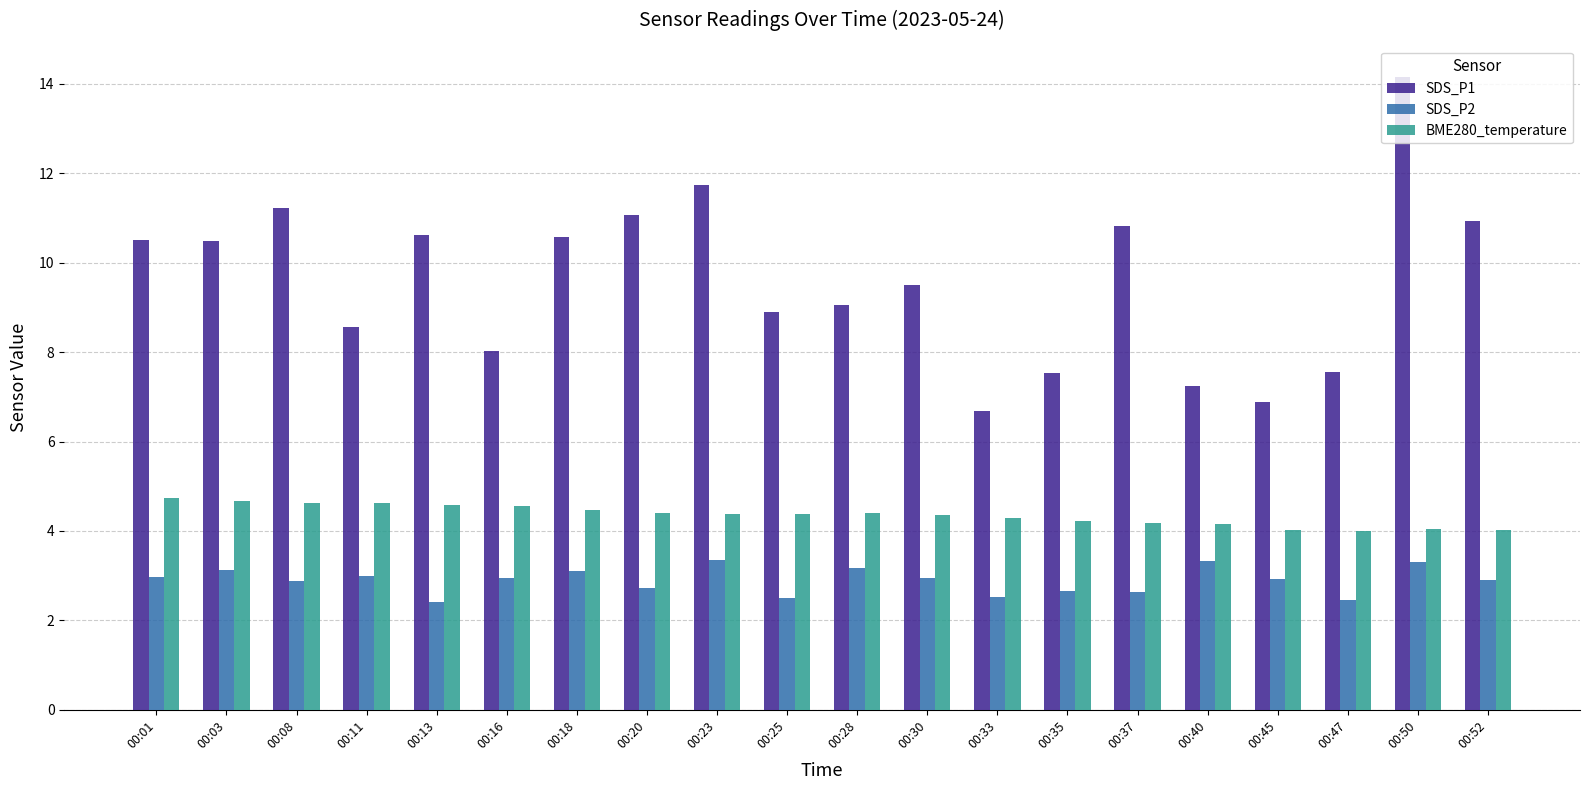

Between 00:03 and 00:35, which series saw the biggest shift?

SDS_P1